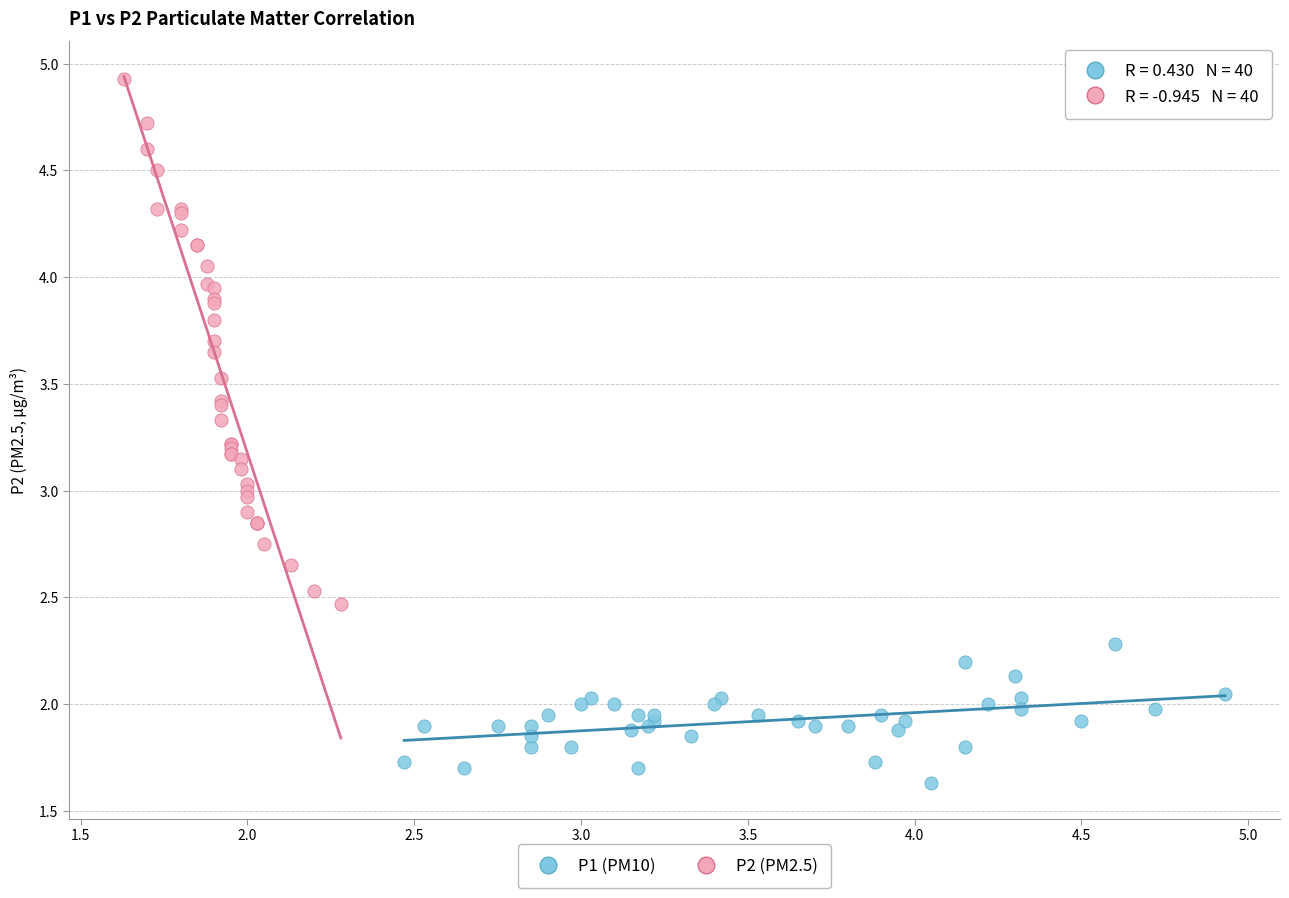

Which series has the widest spread of Y values?

P2 (PM2.5)